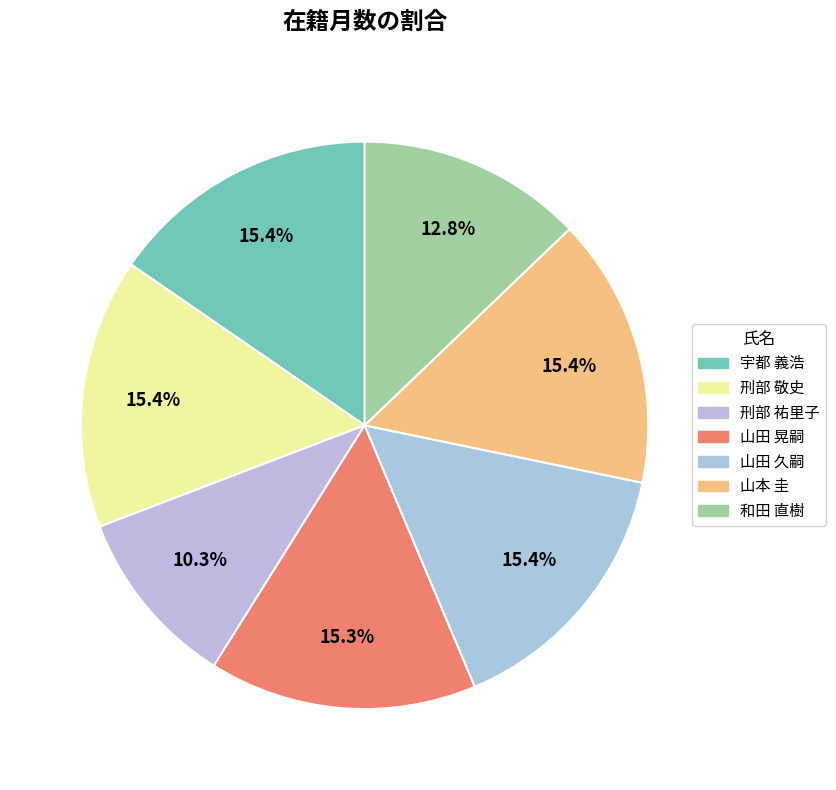

Count the number of slices in the pie.

7